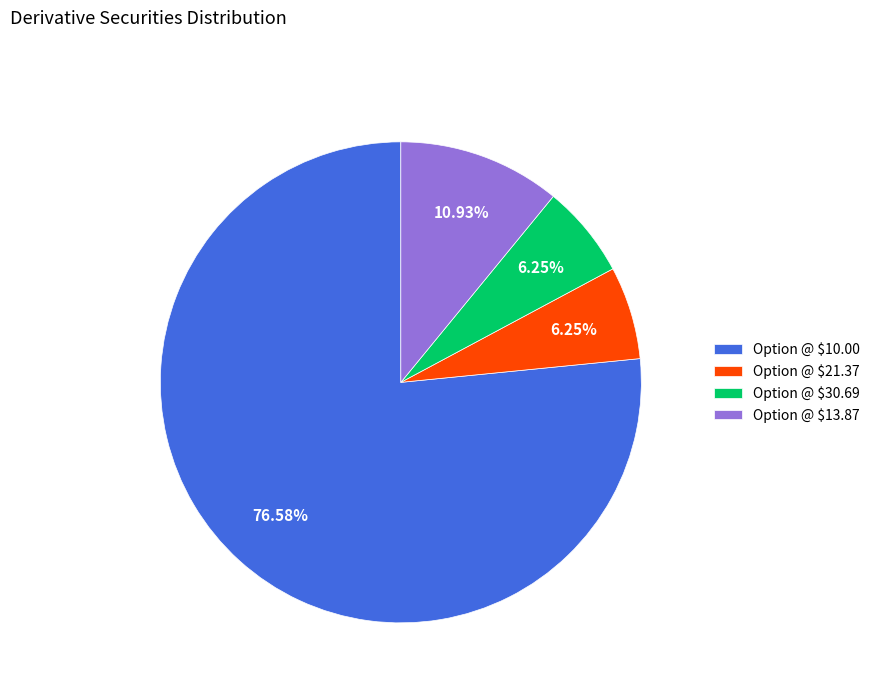

To the nearest percent, what is the average slice percentage?

25%